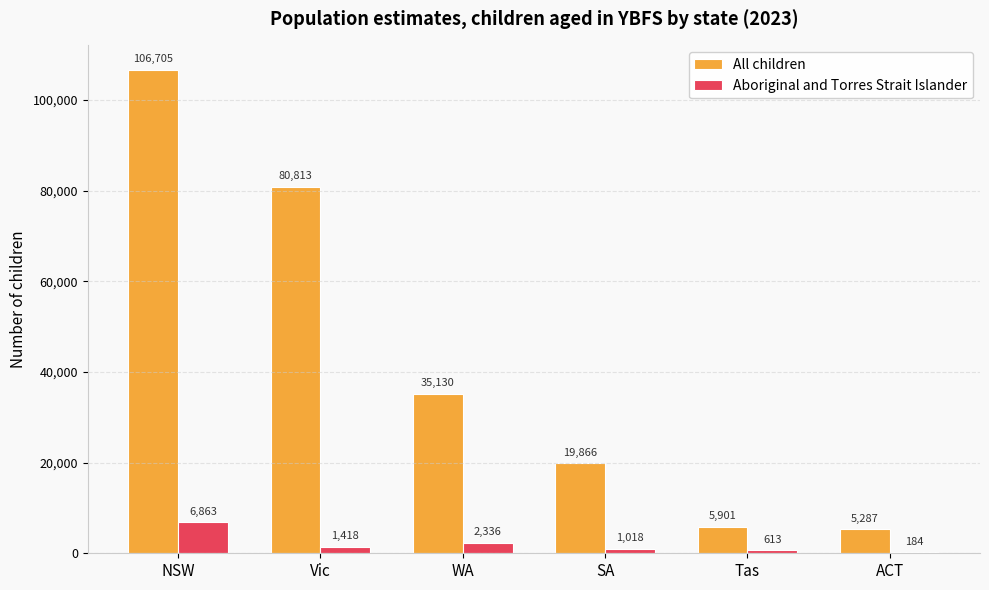

Where is All children nearest to the value 55996?

WA